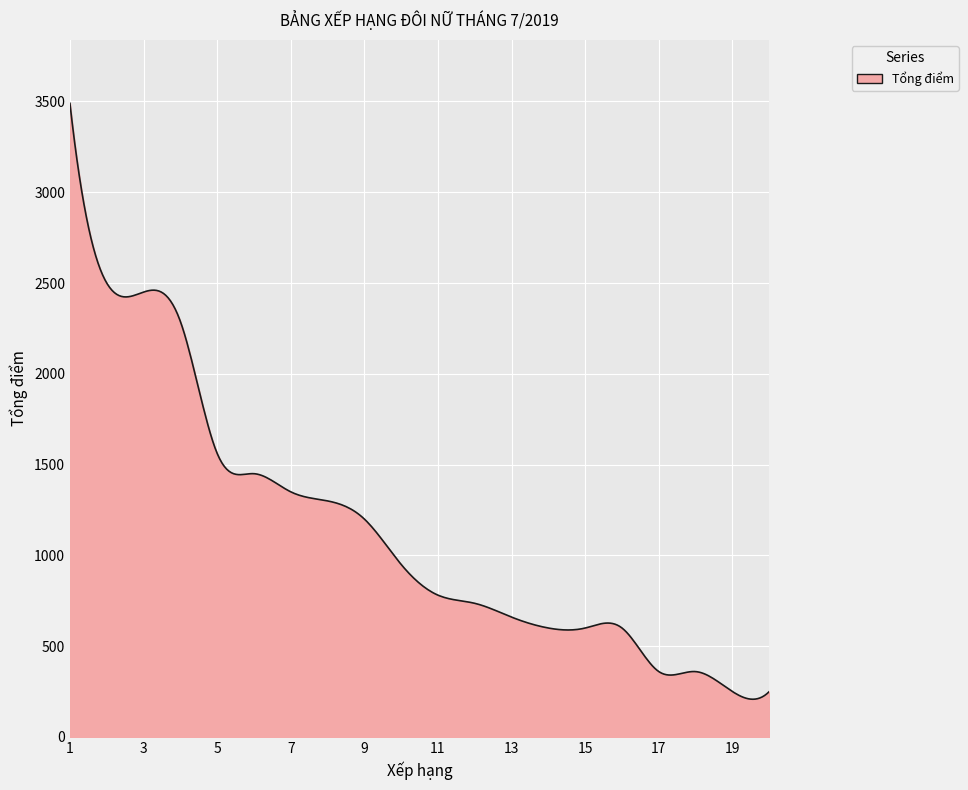

What is the smallest value displayed?

207.8